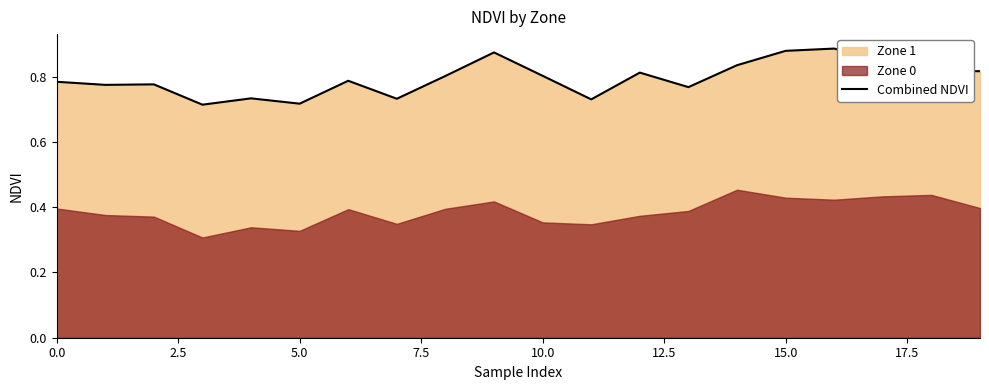

What is the maximum value shown in the chart?

0.9